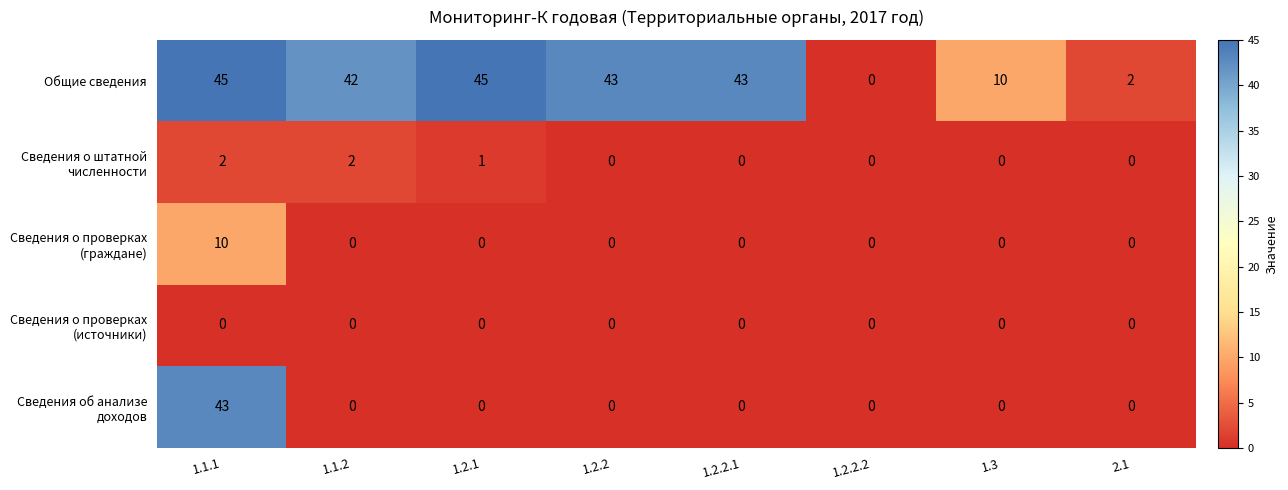

The Общие сведения series shows -17 at 1.2.2.2. True or false?

False